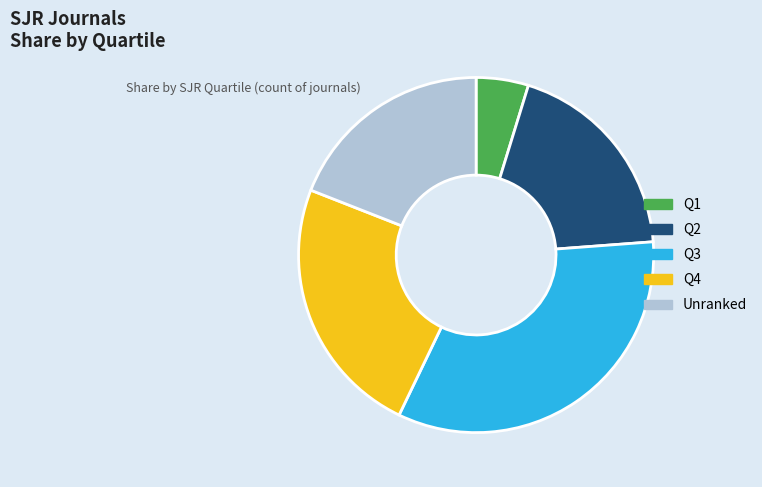

Is there any slice that represents more than half of the pie?

No